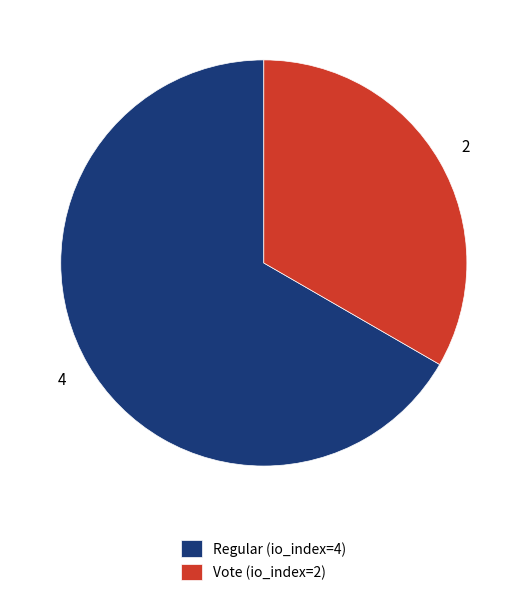

How many segments does this pie chart have?

2